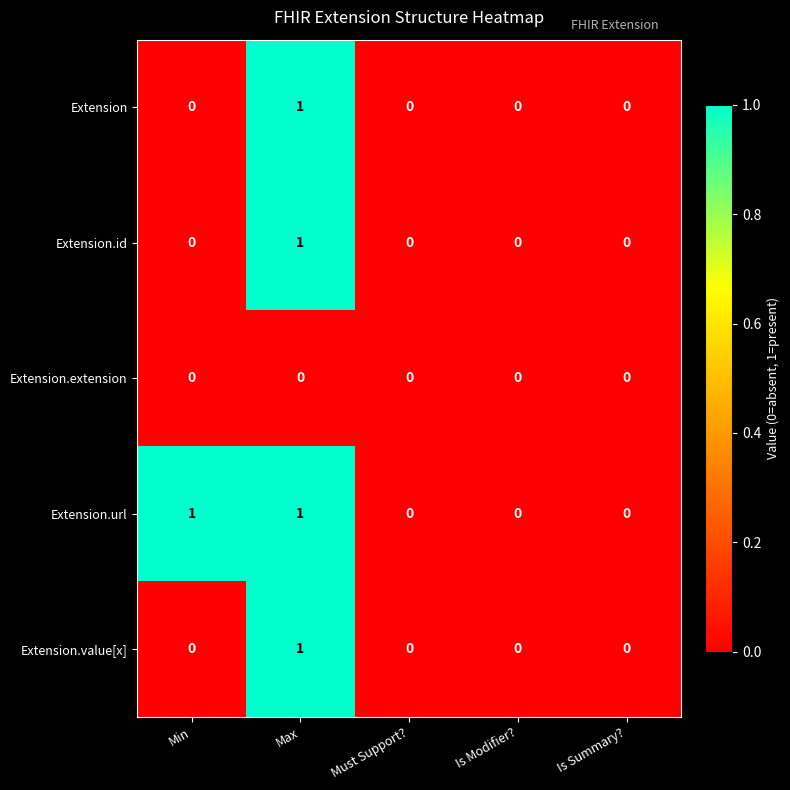

What is the total value across all series at Max?

4